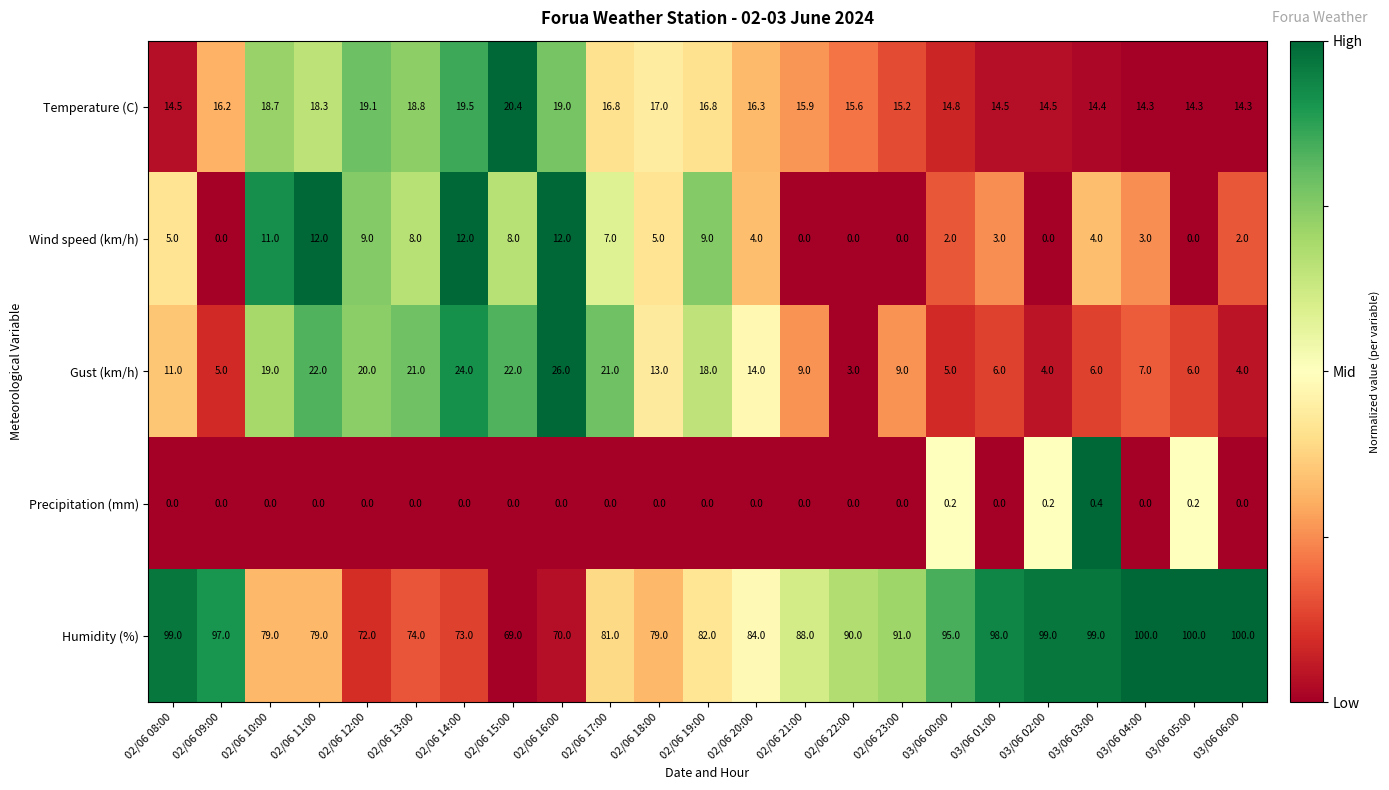

The value of Gust (km/h) at 02/06 19:00 is 6.1. True or false?

False